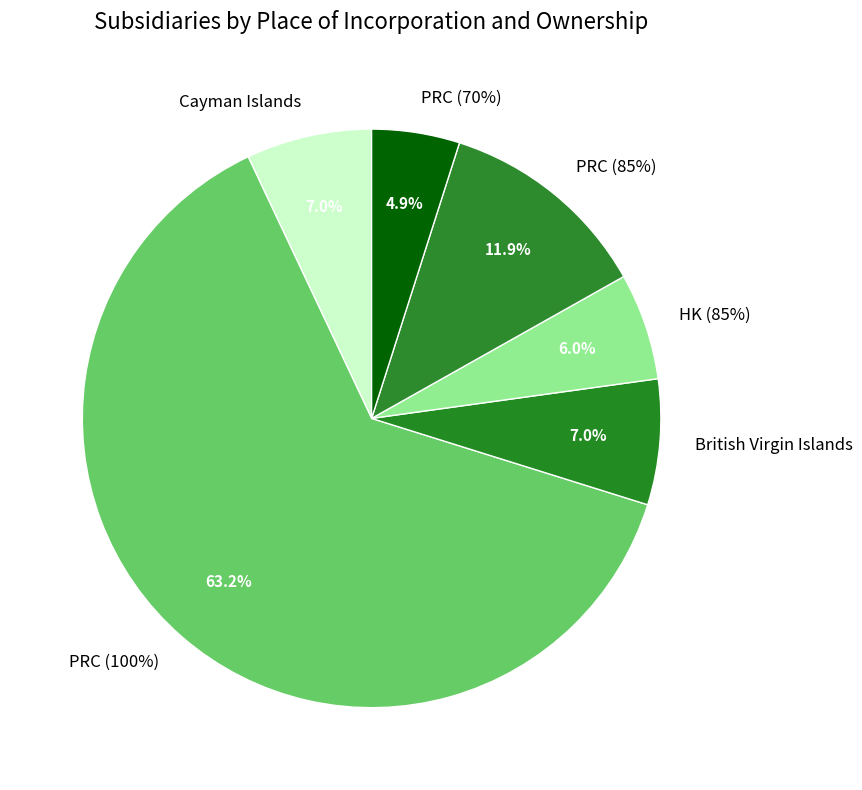

The Cayman Islands slice represents 19% of the pie. True or false?

False